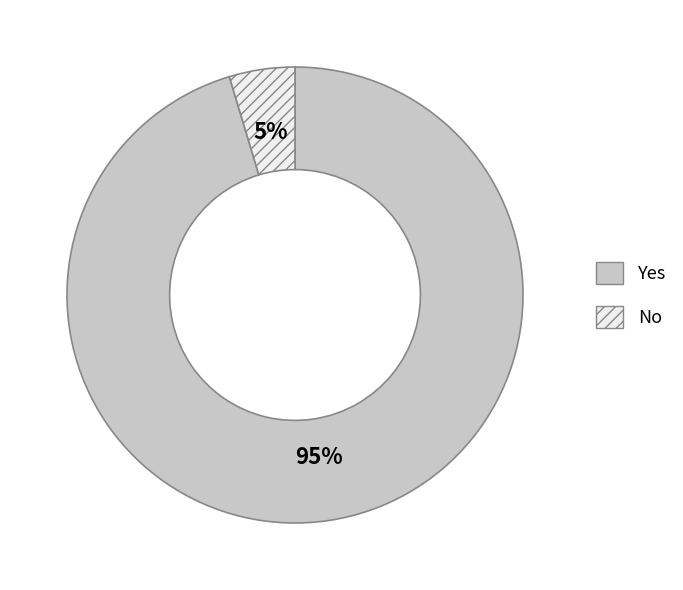

Which slice represents more than half of the pie?

Yes